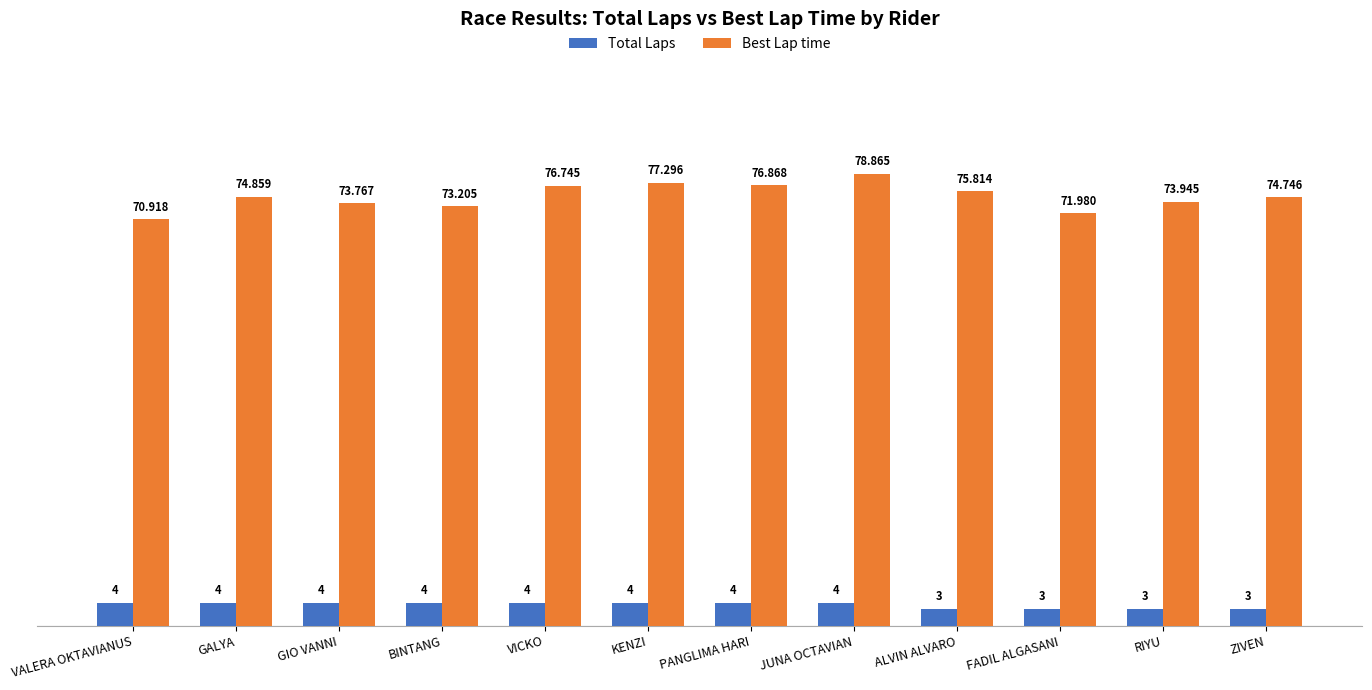

How many bars are there in each group?

2